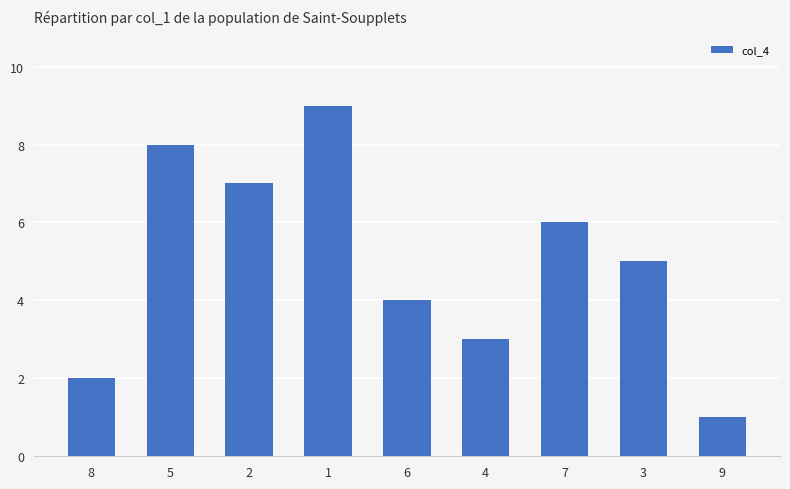

List the labels in order of value, largest first.

1, 5, 2, 7, 3, 6, 4, 8, 9